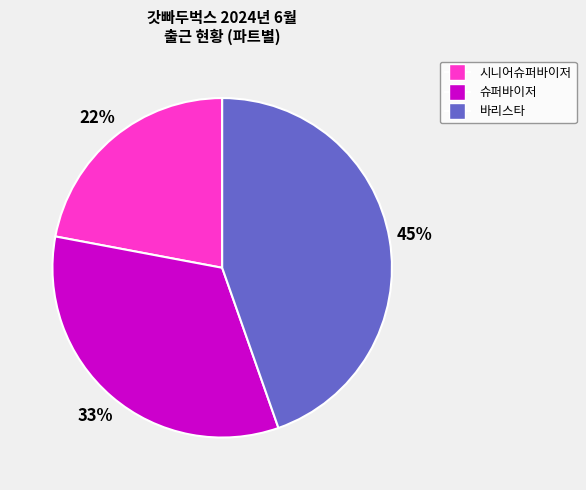

To the nearest percent, what is the difference between the largest and smallest slice percentages?

23%